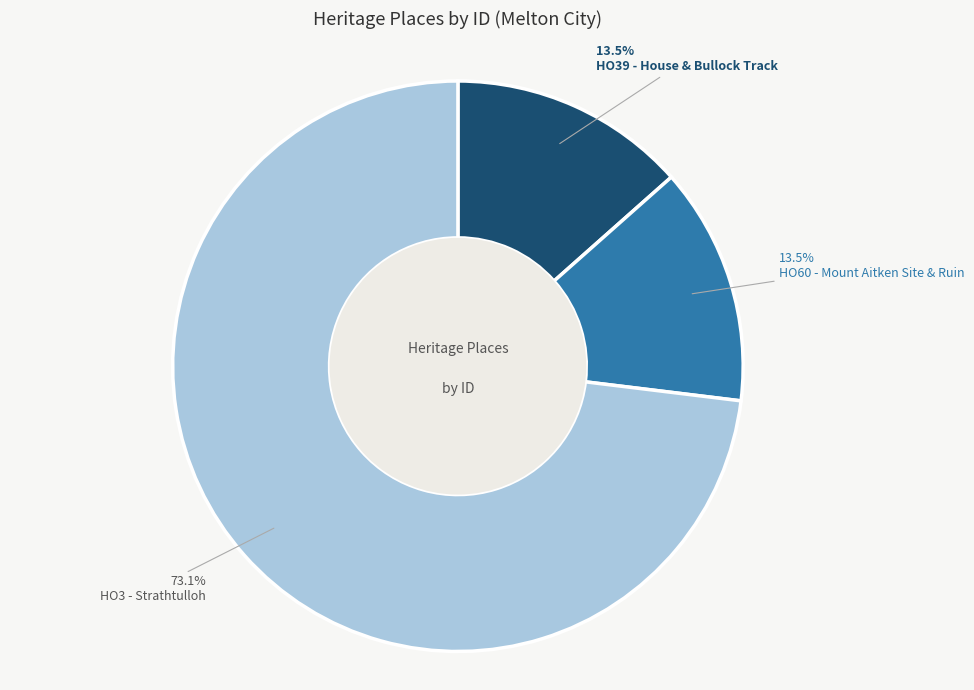

Count the number of slices in the pie.

3